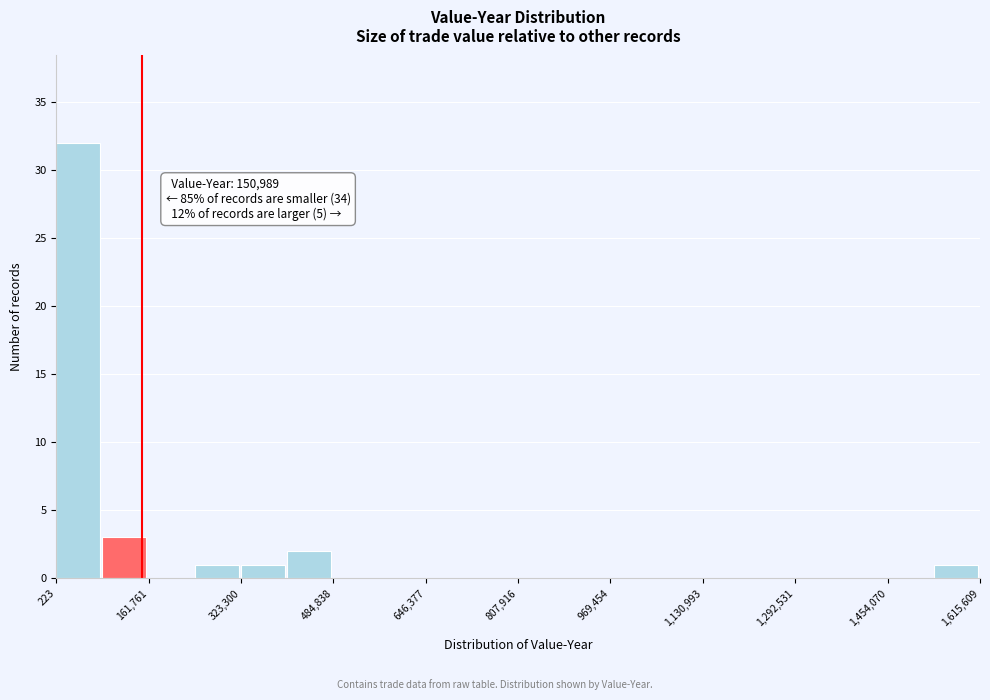

Which range on the x-axis has the tallest bar?

0 to 80000